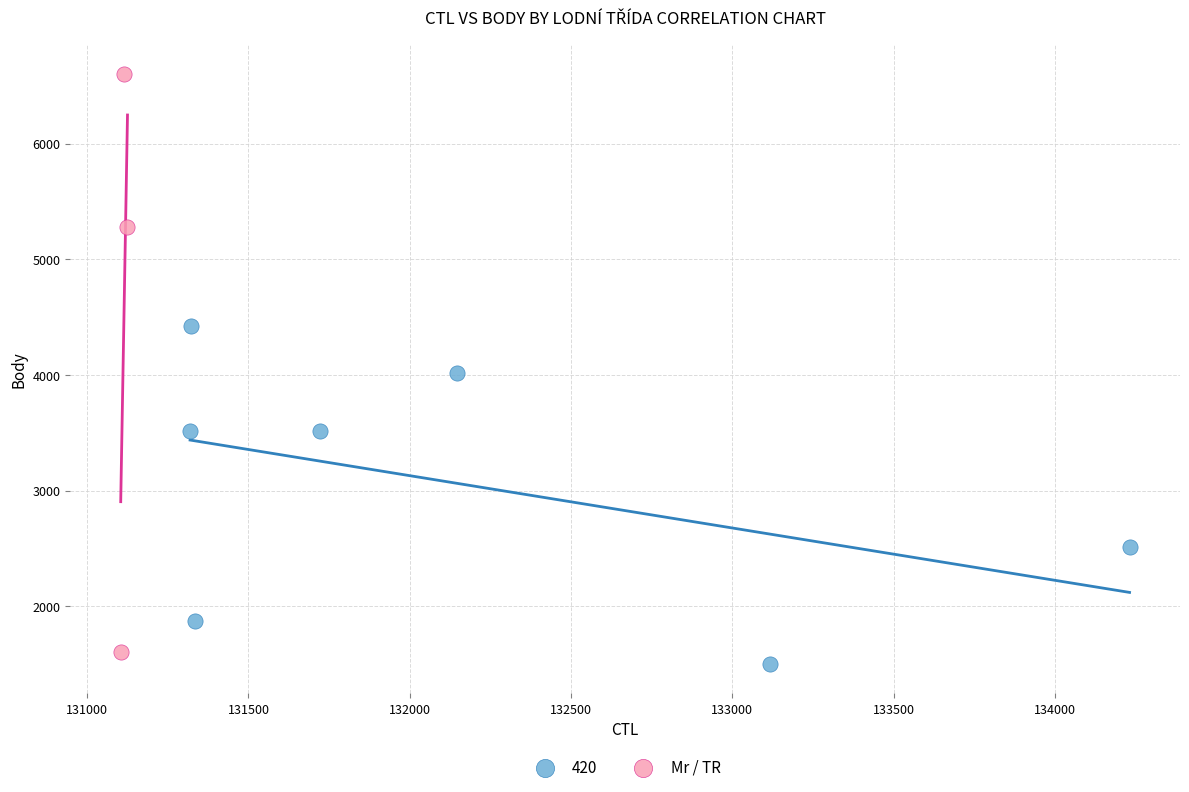

Which series has the widest spread of Y values?

Mr / TR